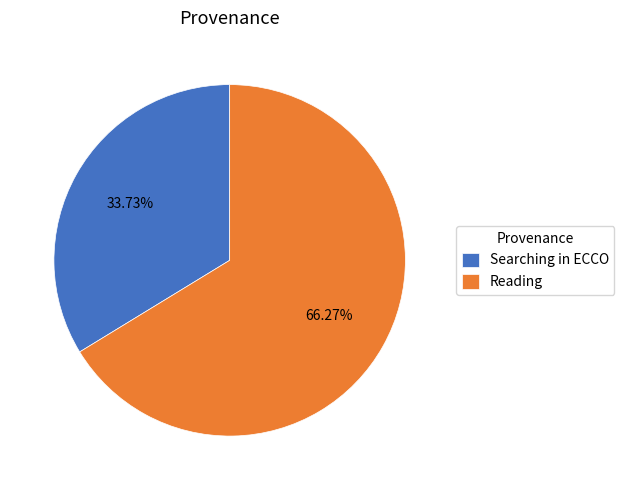

What percentage is the Reading slice, to the nearest percent?

66%